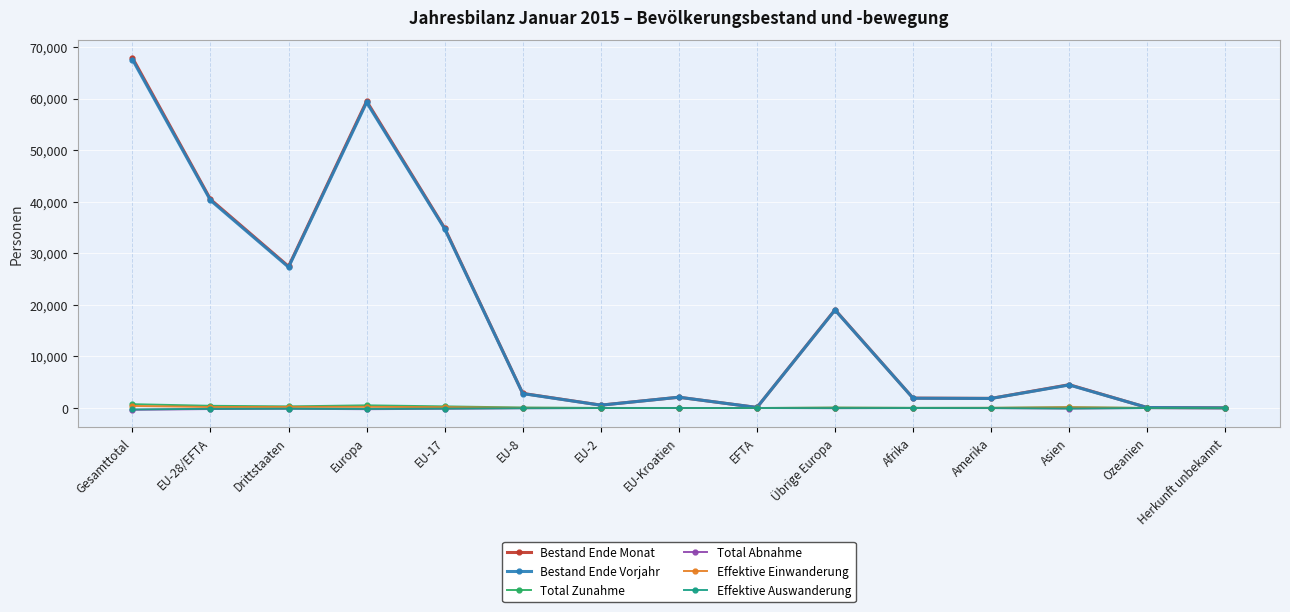

What is the smallest value displayed?

-351